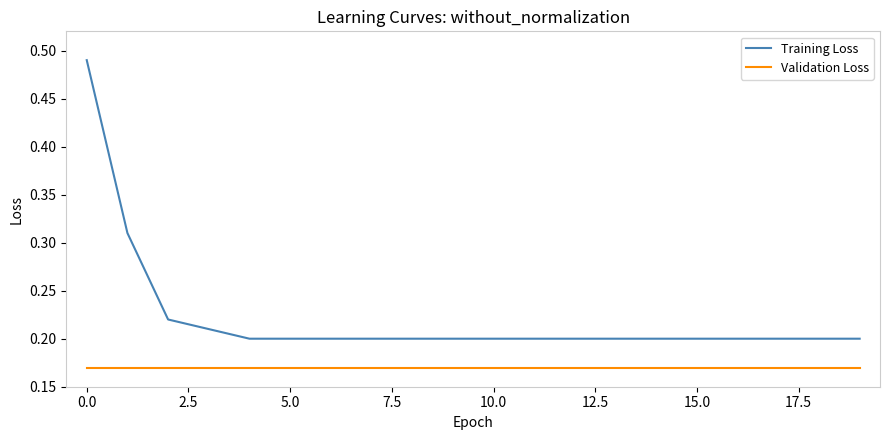

Rank the series by their maximum value, from lowest to highest.

Validation Loss, Training Loss